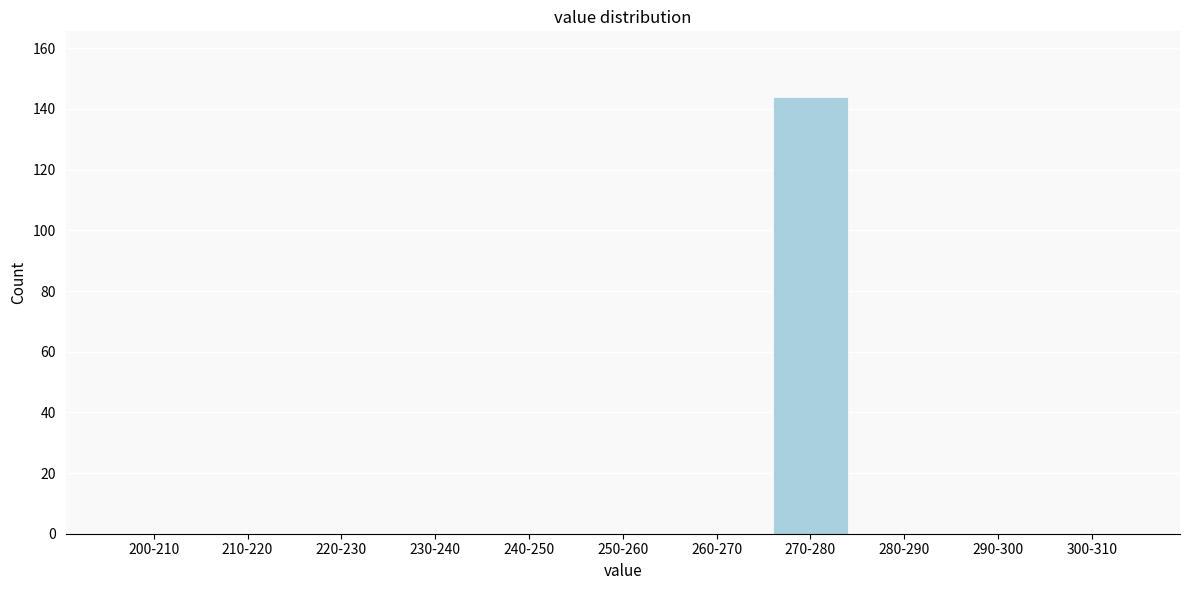

Reading left to right, extract all data points from this chart.

200-210=0	210-220=0	220-230=0	230-240=0	240-250=0	250-260=0	260-270=0	270-280=144	280-290=0	290-300=0	300-310=0